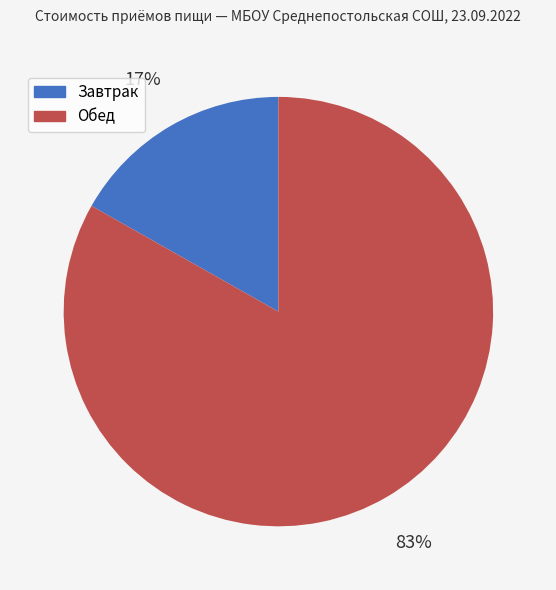

How many segments does this pie chart have?

2